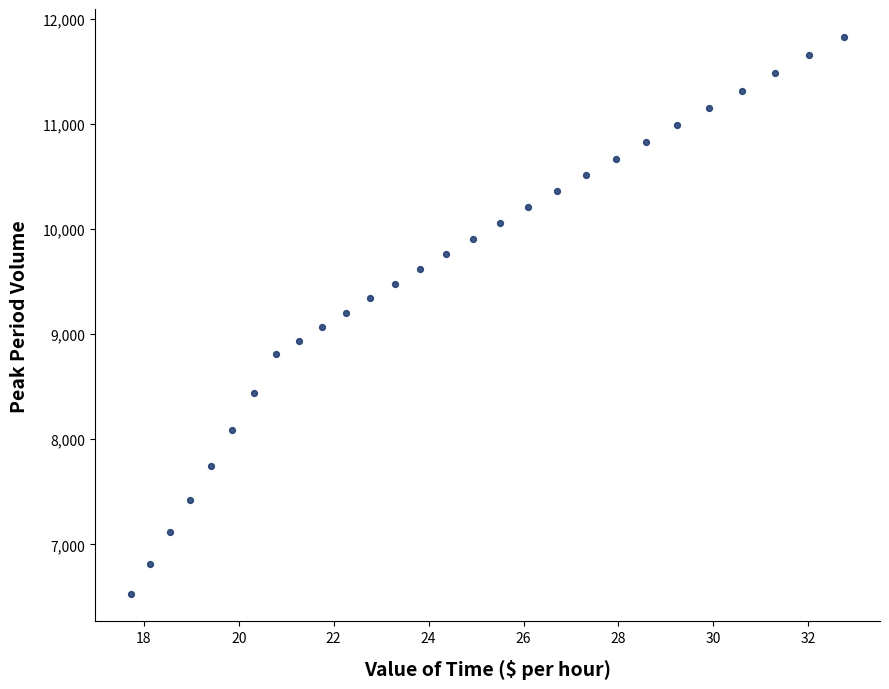

What is the range of X values (max minus min)?

15.0